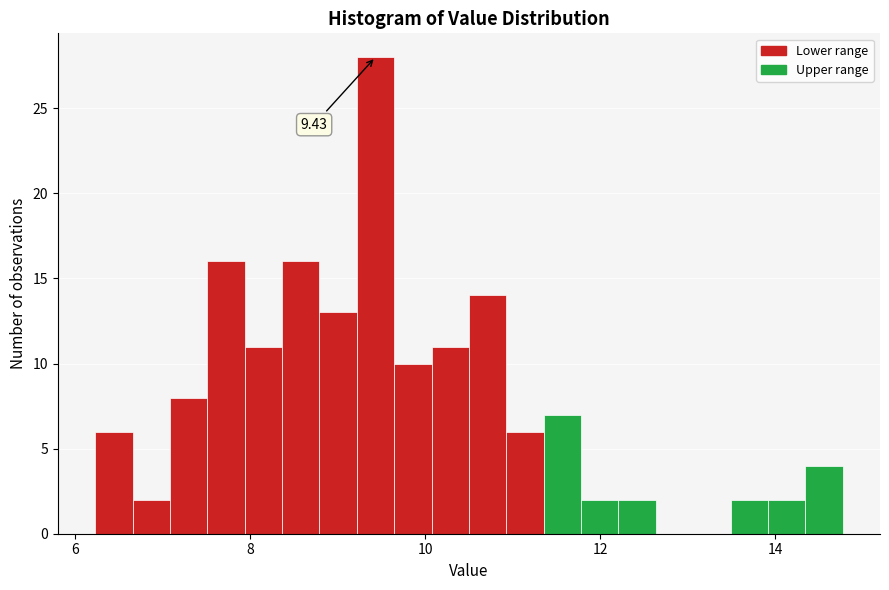

Read against the x-axis, roughly where is the centre of the tallest bar?

9.4